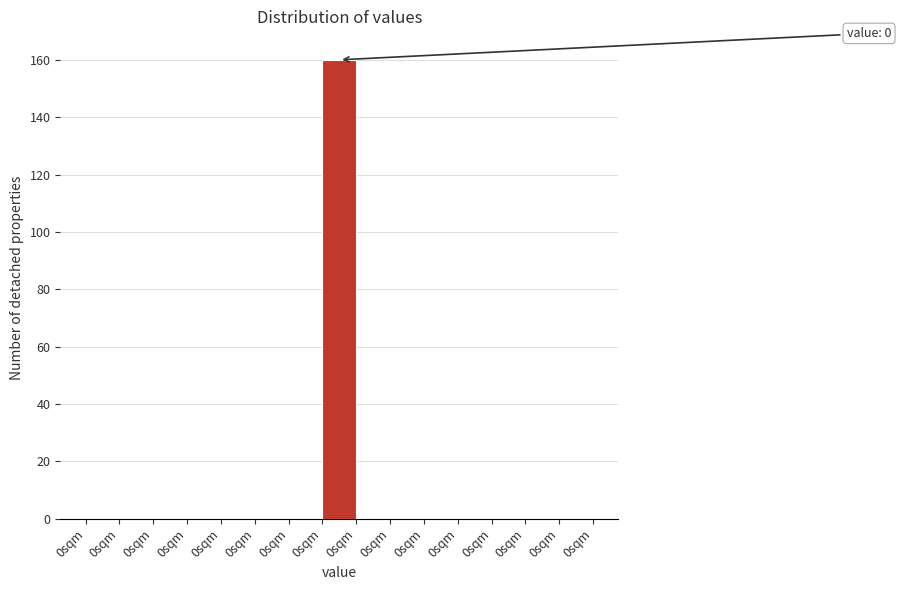

How many data points does each series have?

15